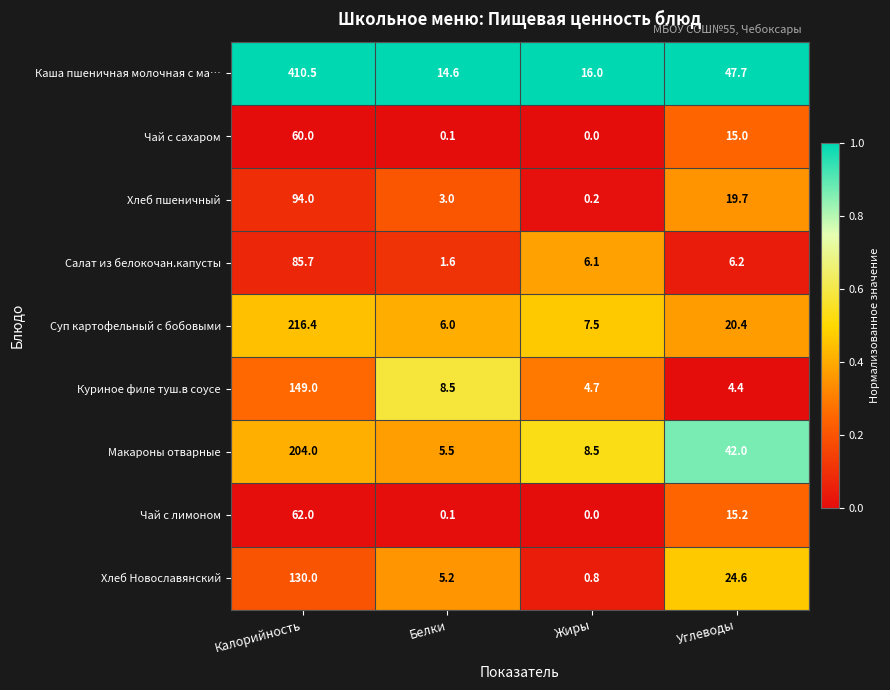

What is the sum of all Хлеб Новославянский values?

160.6